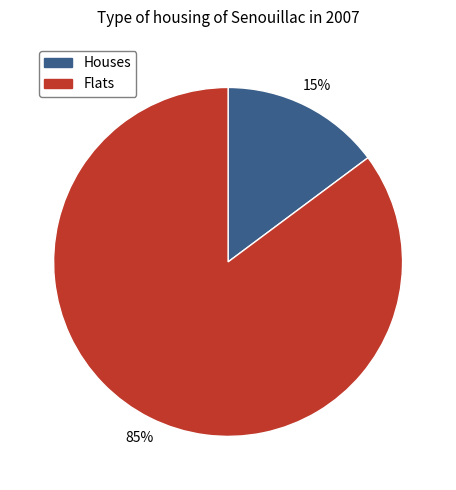

Is there any slice that represents more than half of the pie?

Yes